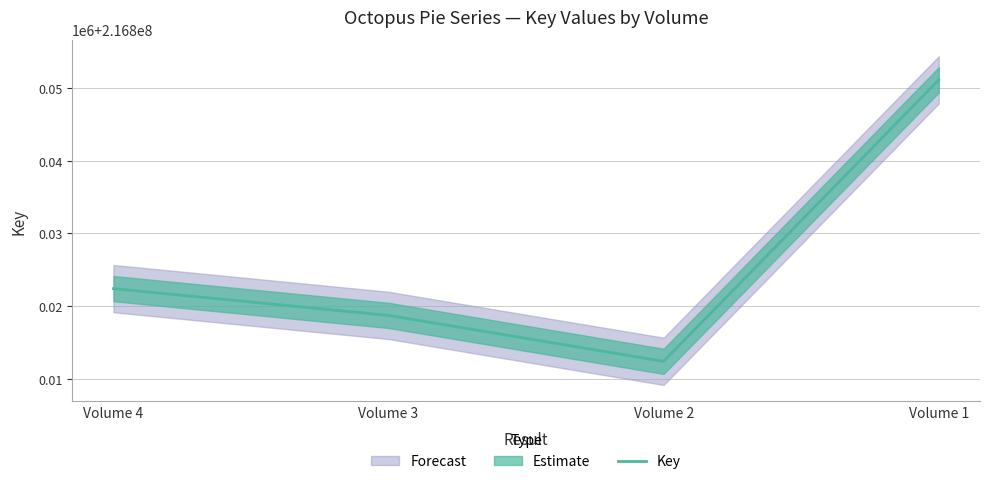

What is the average value?

216826165